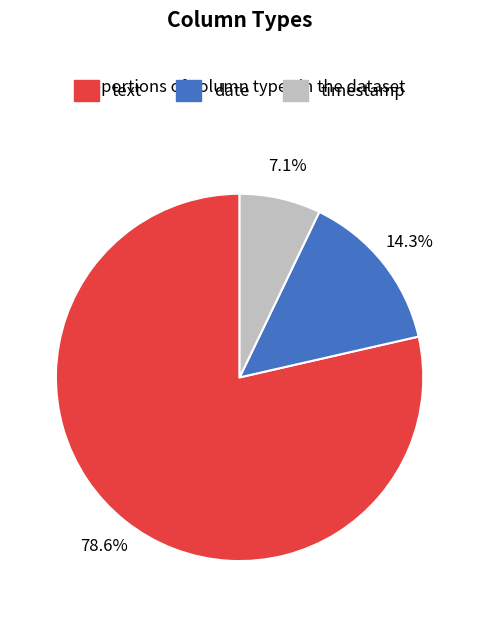

Between timestamp and text, which is larger?

text